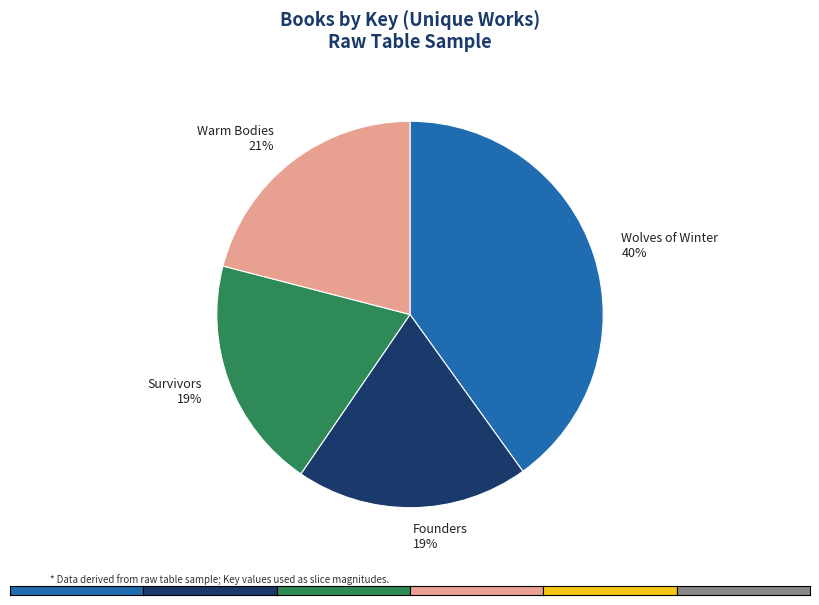

How many slices are in this pie chart?

4